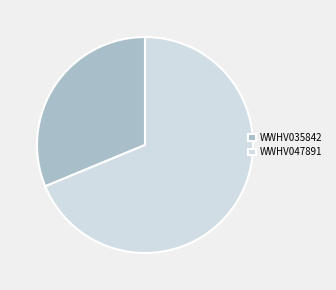

Which slice is the smallest?

WWHV035842